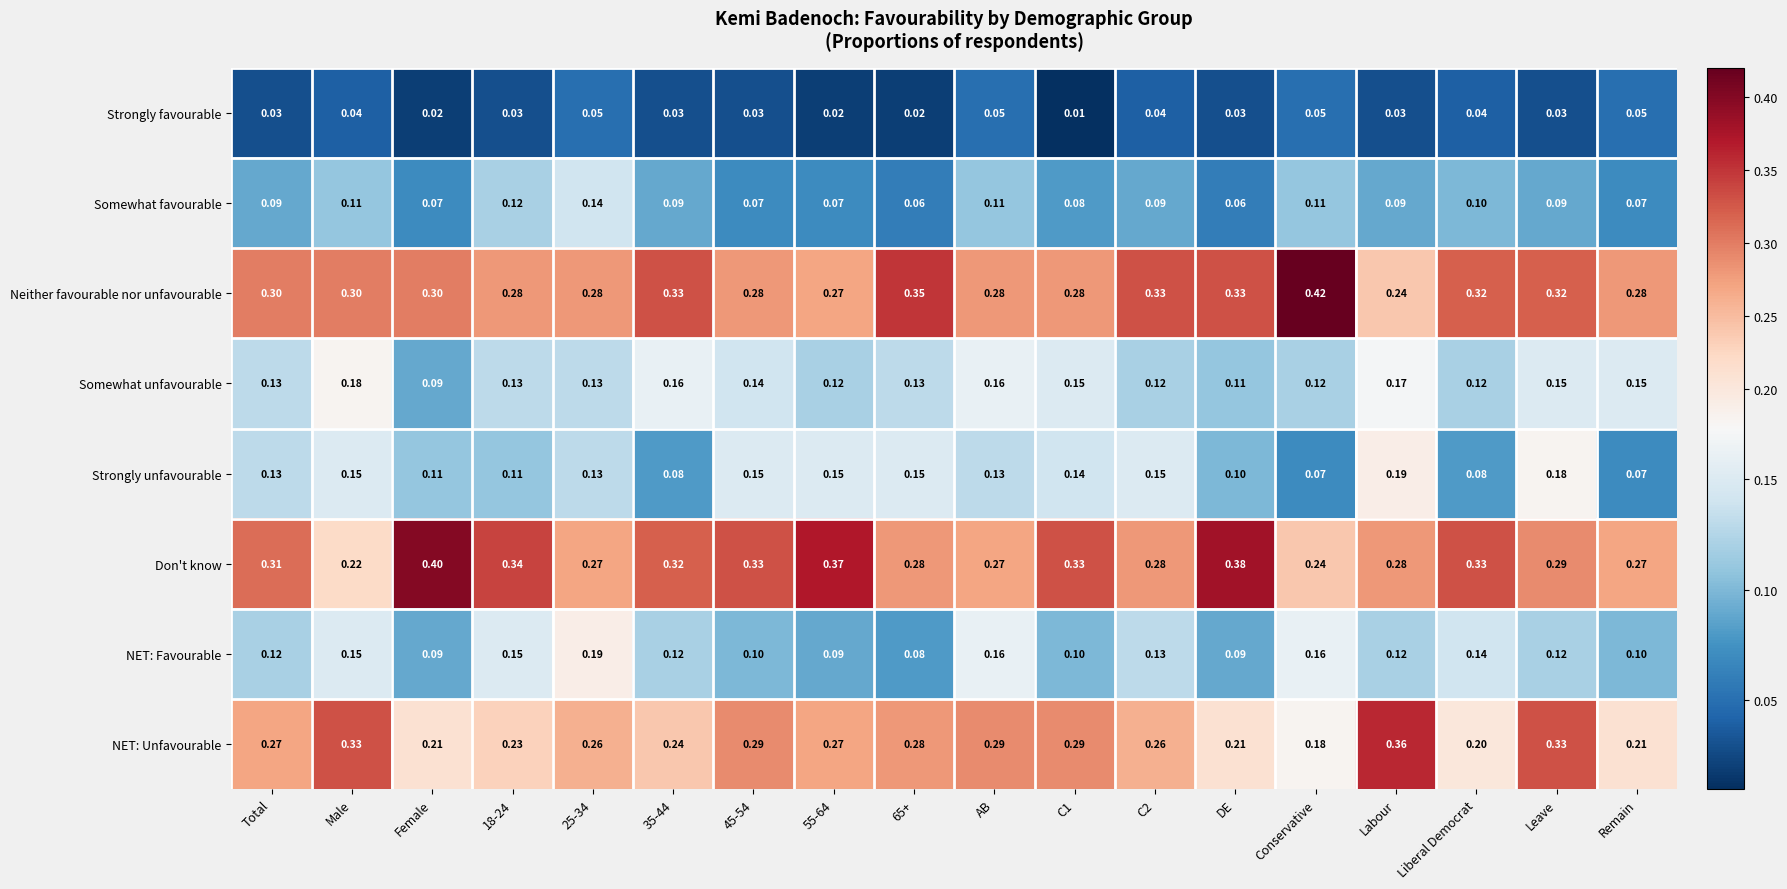

Where is Don't know nearest to the value 0?

Male